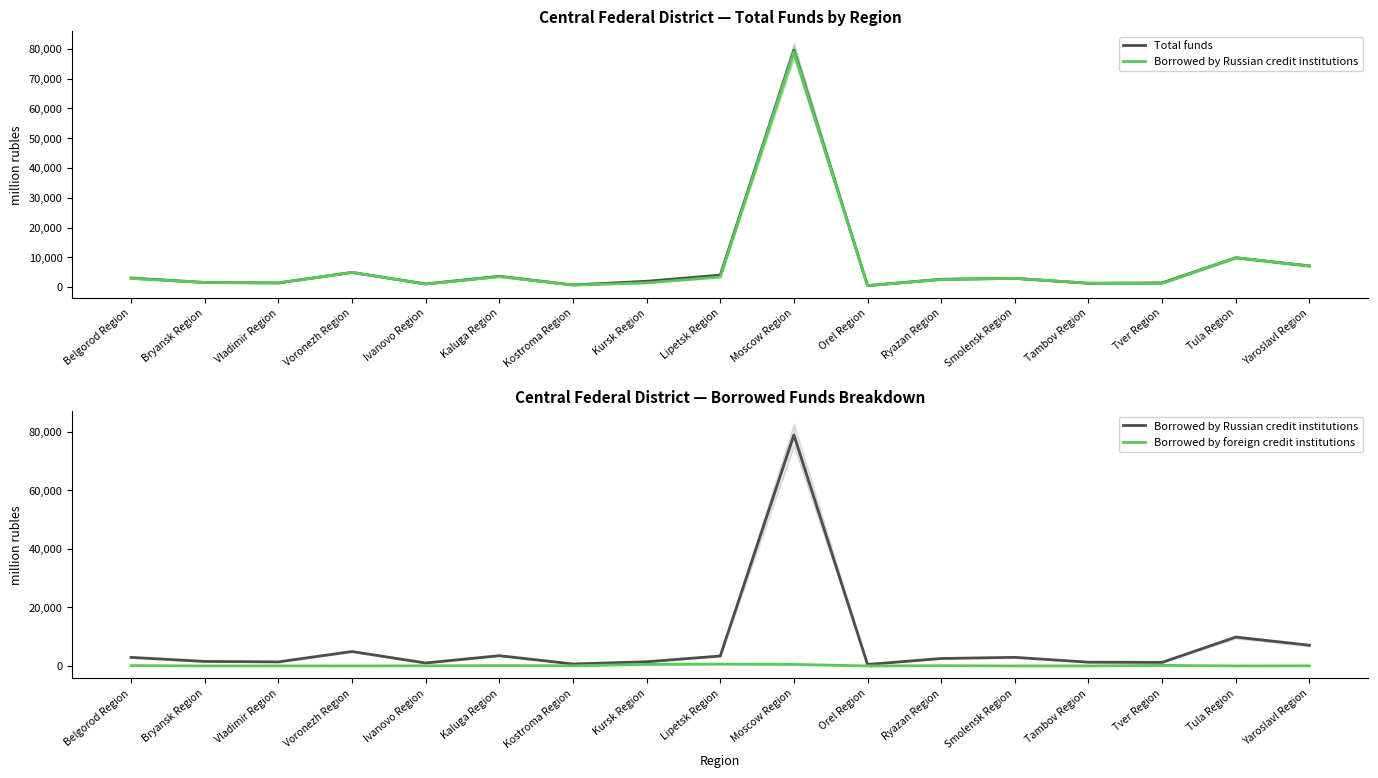

At which label does Borrowed by Russian credit institutions reach its minimum?

Orel Region